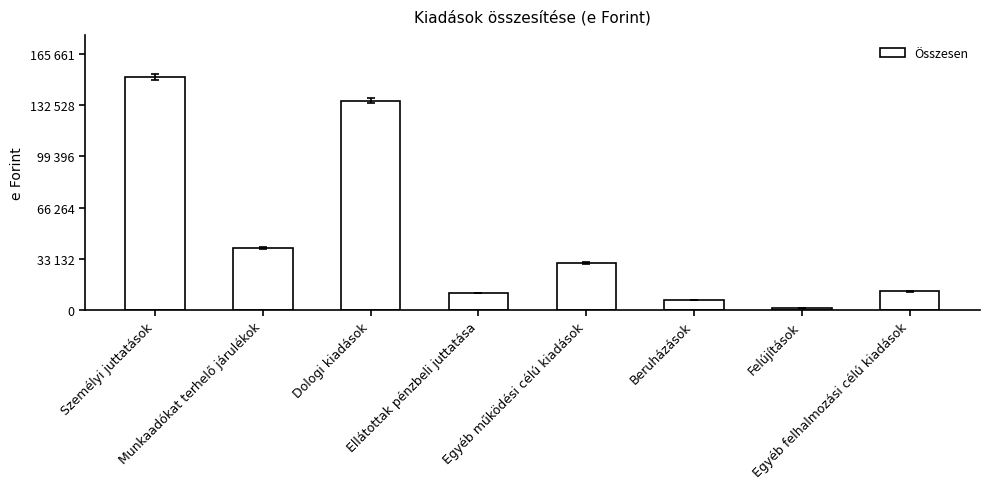

Where does the data first go above 30310?

Személyi juttatások